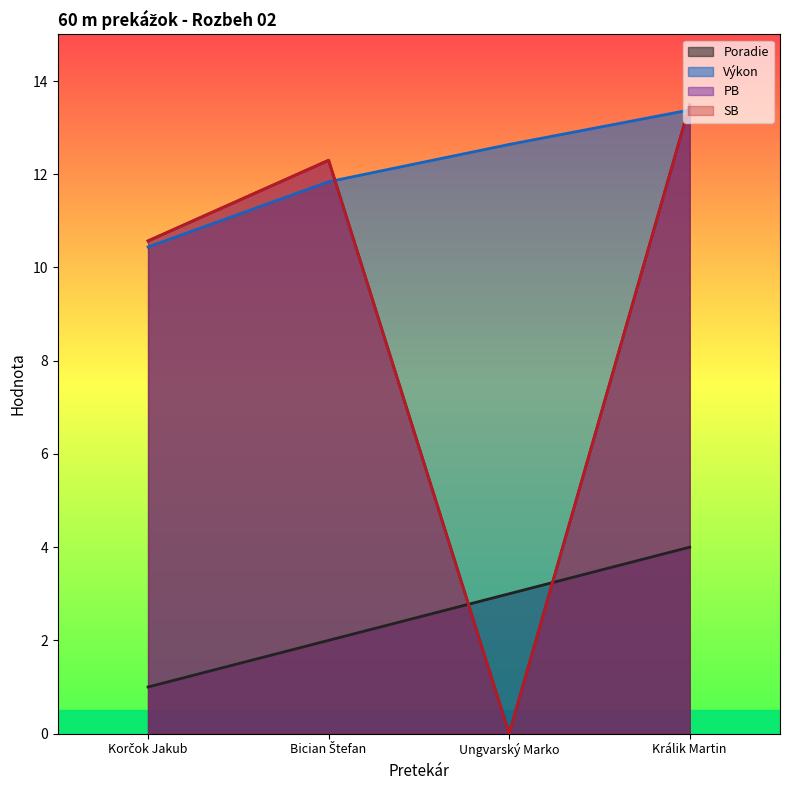

True or false: Výkon has a value of 3.0 at Korčok Jakub.

False